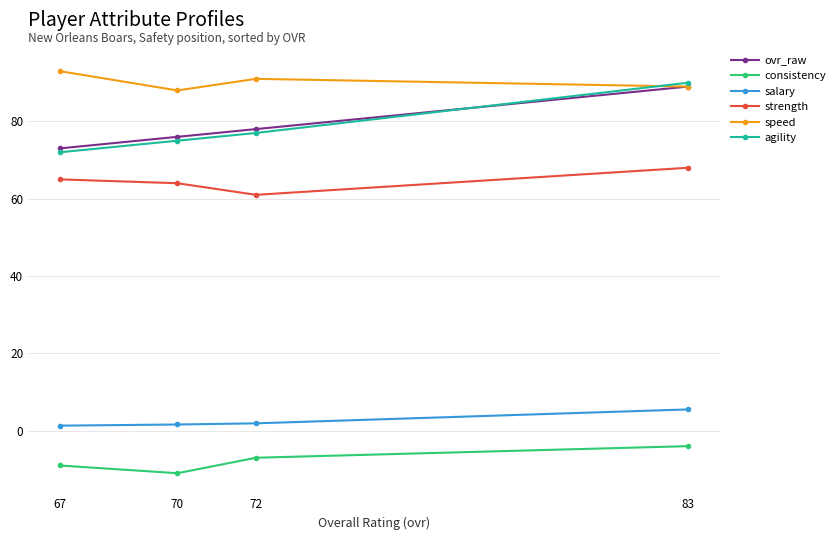

How many data points does each series have?

4